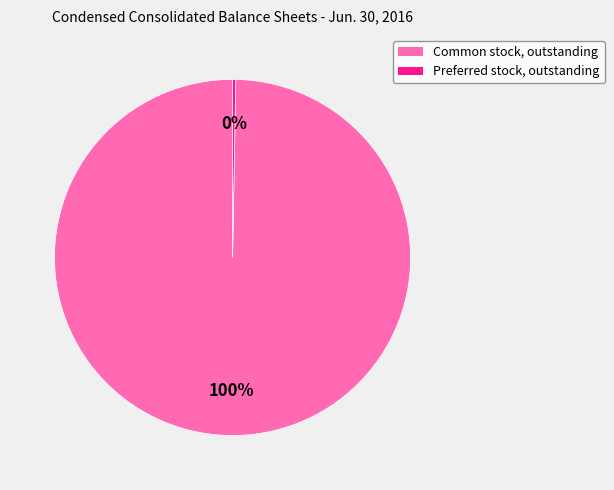

Which has a higher value, Common stock, outstanding or Preferred stock, outstanding?

Common stock, outstanding